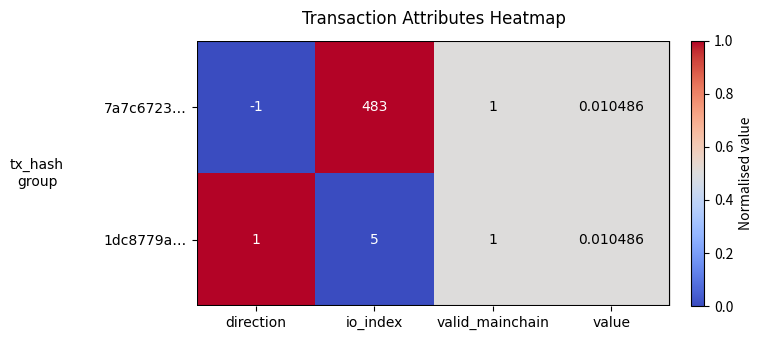

At which category is the sum across all series the highest?

io_index